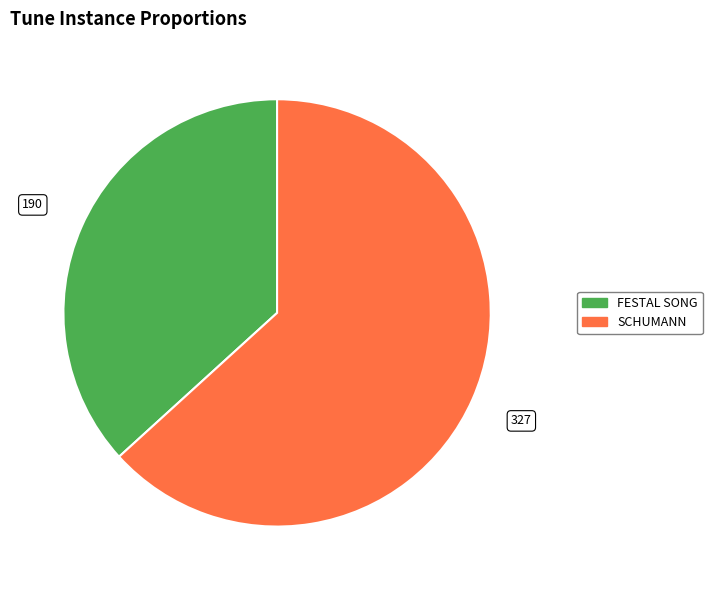

Rank the categories by value from highest to lowest.

SCHUMANN, FESTAL SONG